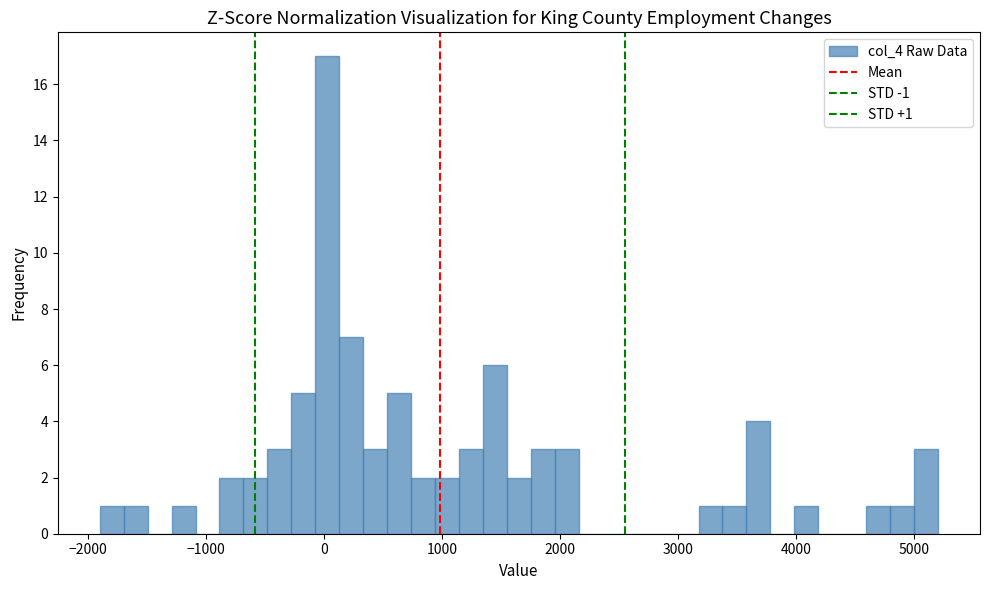

Read against the x-axis, roughly where is the centre of the tallest bar?

0